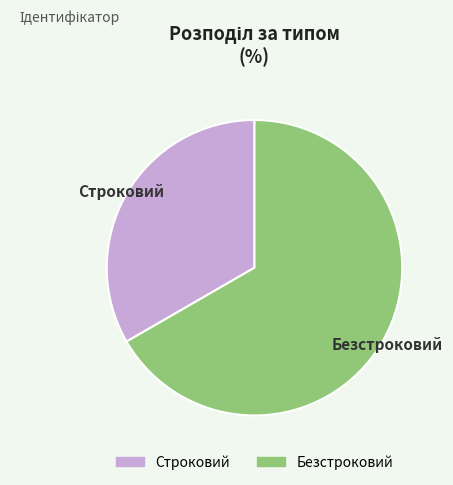

True or false: Безстроковий accounts for 67% of the total.

True